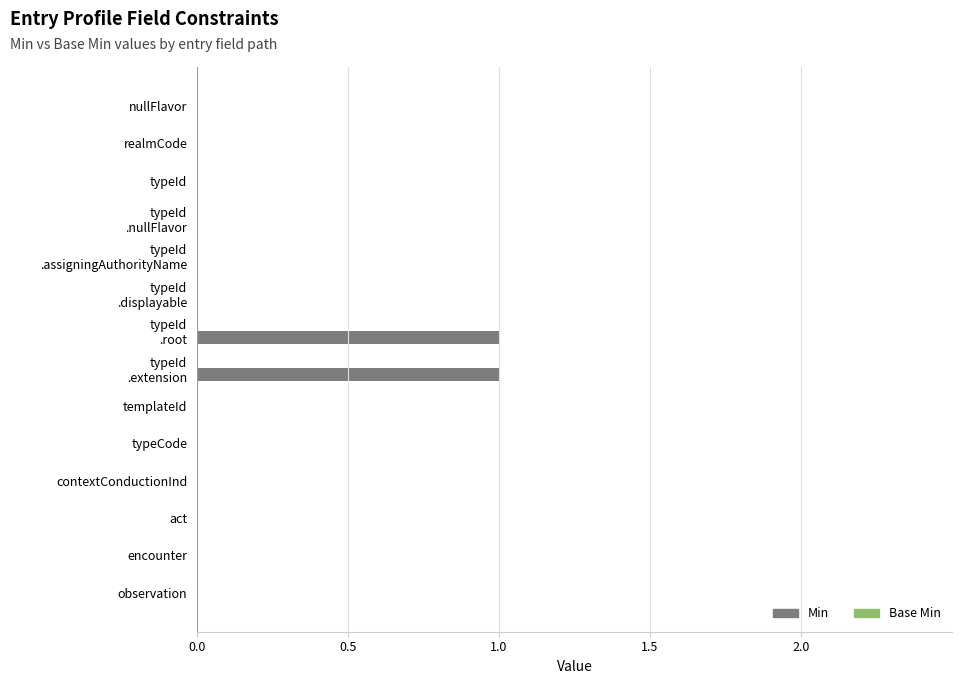

True or false: the data shows 1 at templateId.

False